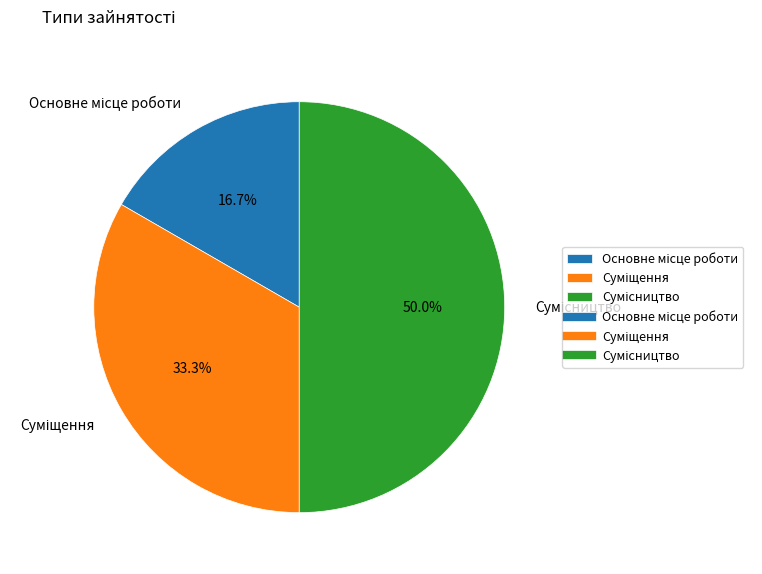

What percentage is the Сумісництво slice, to the nearest percent?

50%